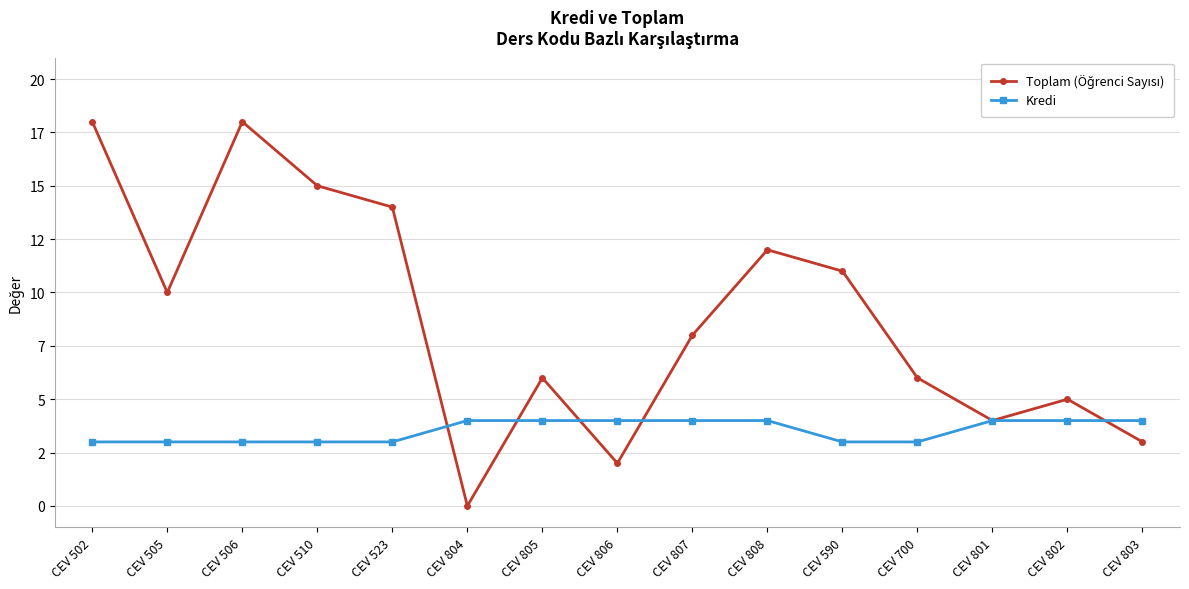

Does the chart have visible grid lines?

Yes